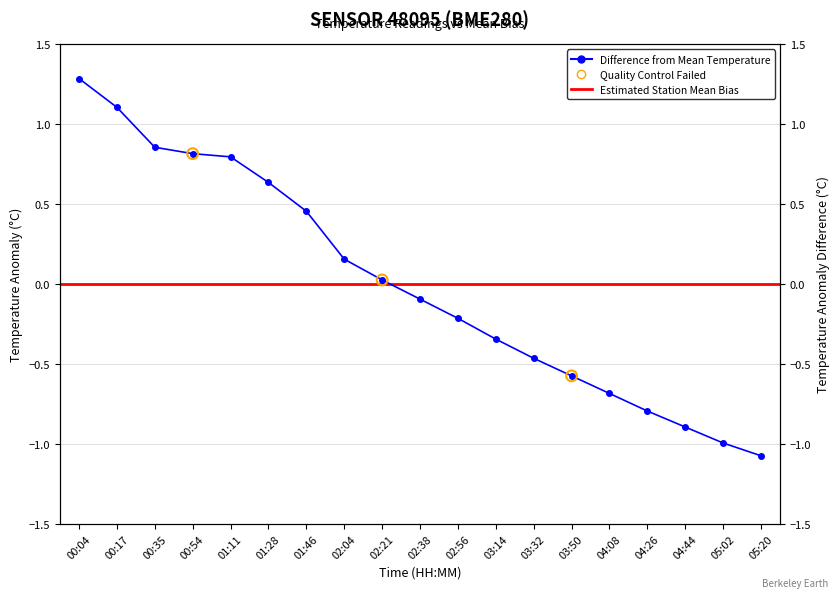

Which has a higher value, 04:08 or 00:35?

00:35